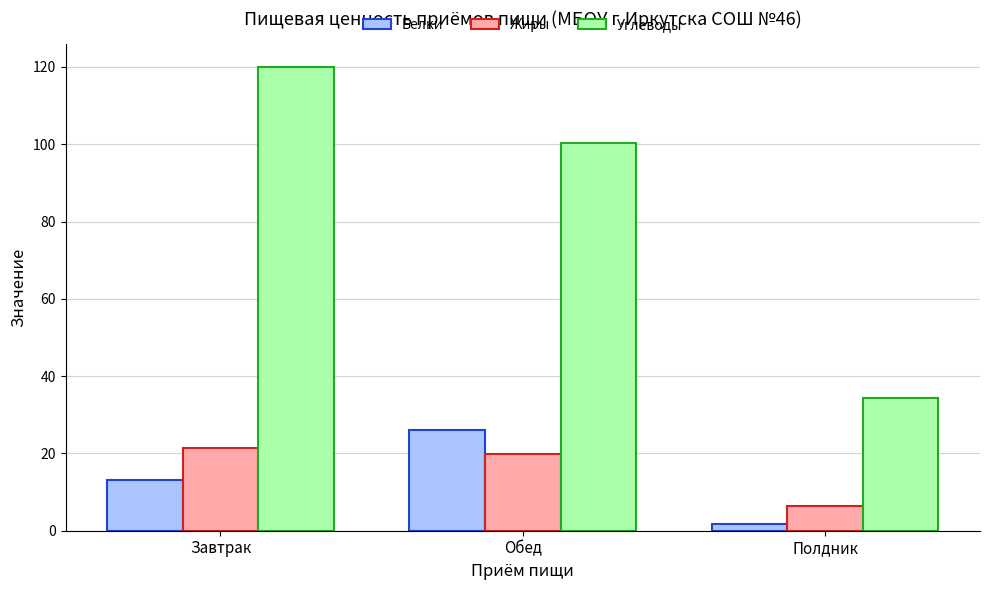

True or false: Жиры has a value of 21.3 at Завтрак.

True